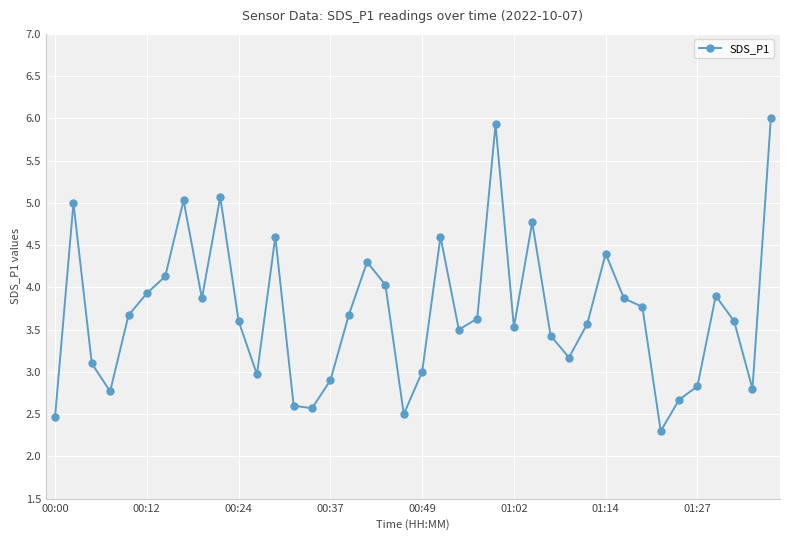

What is the value of the 19th point from the left?

4.0